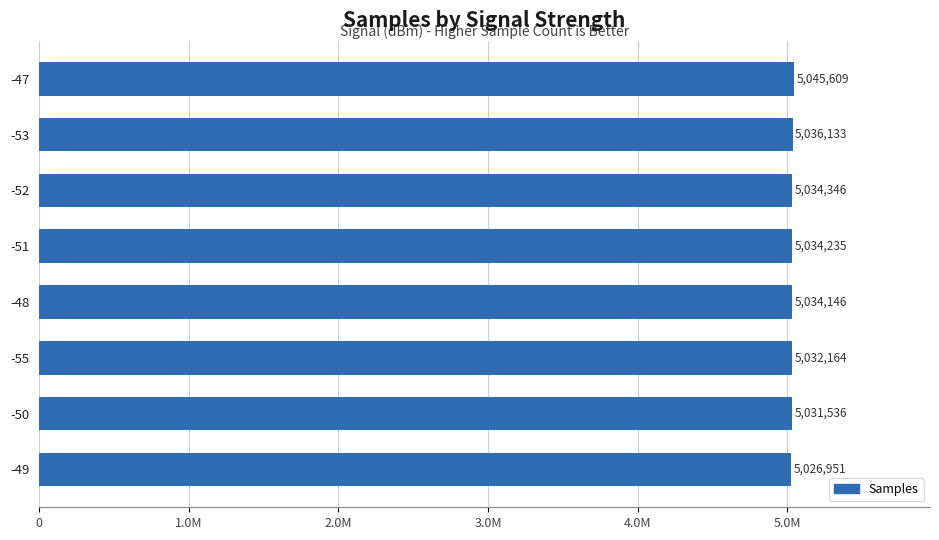

List the labels in order of value, largest first.

-47, -53, -52, -51, -48, -55, -50, -49